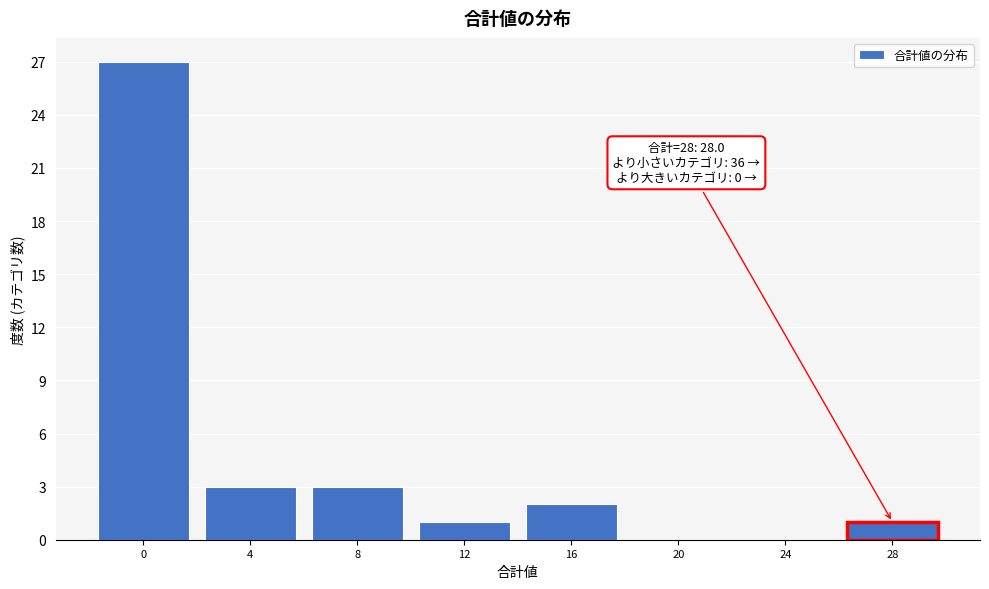

Reading left to right, extract all data points from this chart.

0=27	4=3	8=3	12=1	16=2	20=0	24=0	28=1